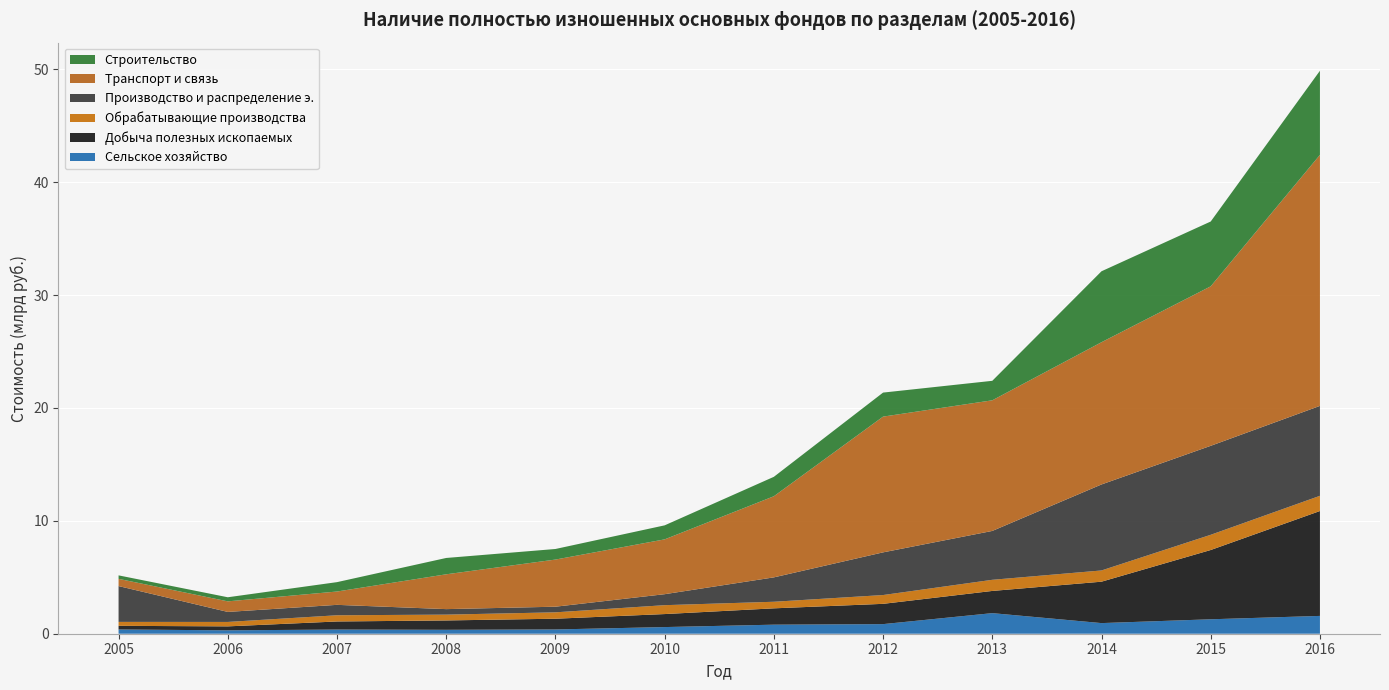

Reading left to right, extract all data points from this chart.

Сельское хозяйство: 377095	299652	368665	346667	377871	588847	801527	850422	1823241	941235	1279104	1577863
Добыча полезных ископаемых: 322398	352059	716645	829649	951547	1152710	1447342	1797093	1966889	3668652	6137710	9292689
Обрабатывающие производства: 349125	392347	549731	515298	565830	787737	582955	779249	986464	995201	1347044	1347044
Производство и распределение э.: 3172584	887375	922843	487849	498578	972572	2160315	3780496	4329341	7618143	7882507	7966173
Транспорт и связь: 640250	936281	1180803	3084981	4175683	4857027	7185943	12025706	11571826	12600618	14129774	22235943
Строительство: 308003	362200	831117	1447234	936827	1241469	1721509	2128724	1727113	6285377	5741548	7451706